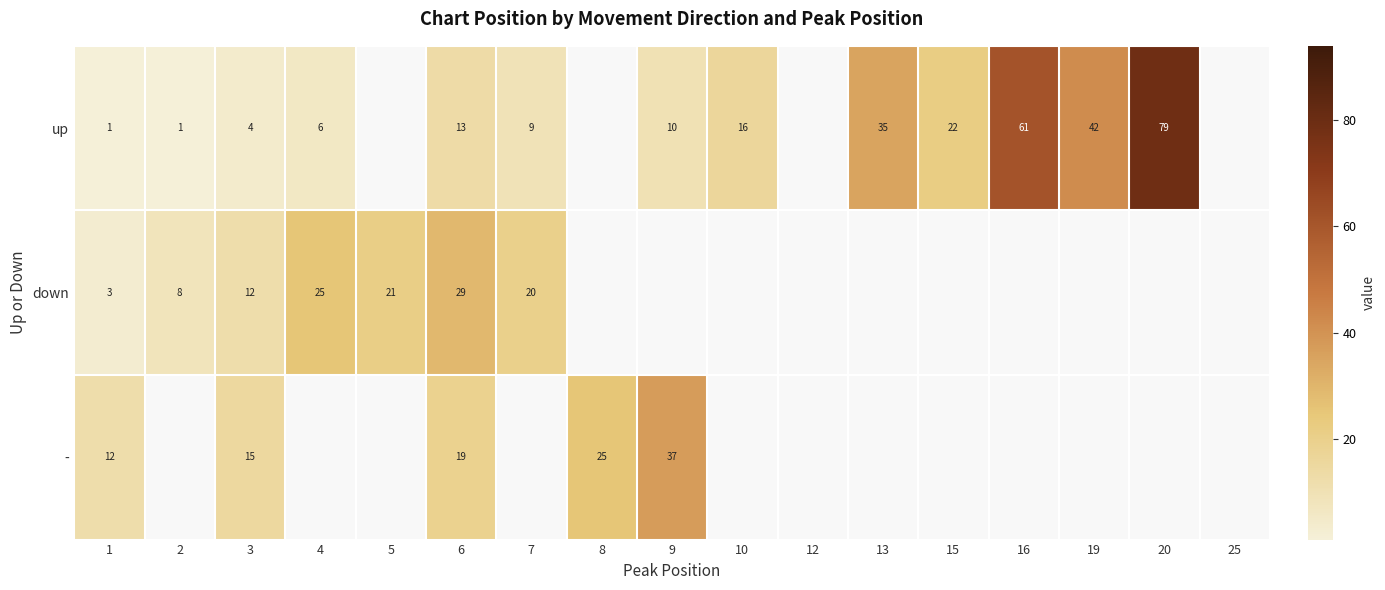

How many categories are shown in the chart?

17